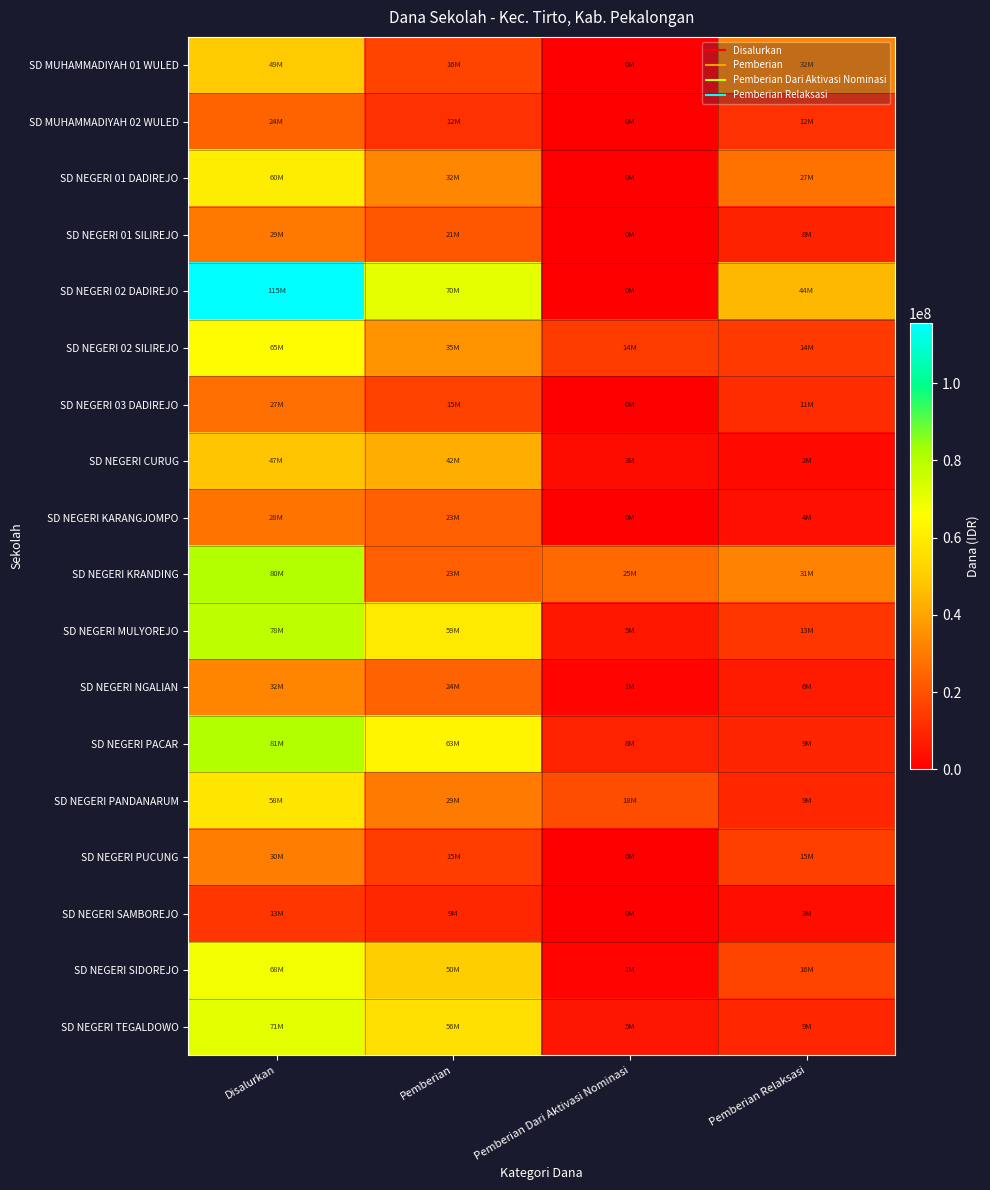

Which series changed the most between Disalurkan and Pemberian?

SD NEGERI KRANDING